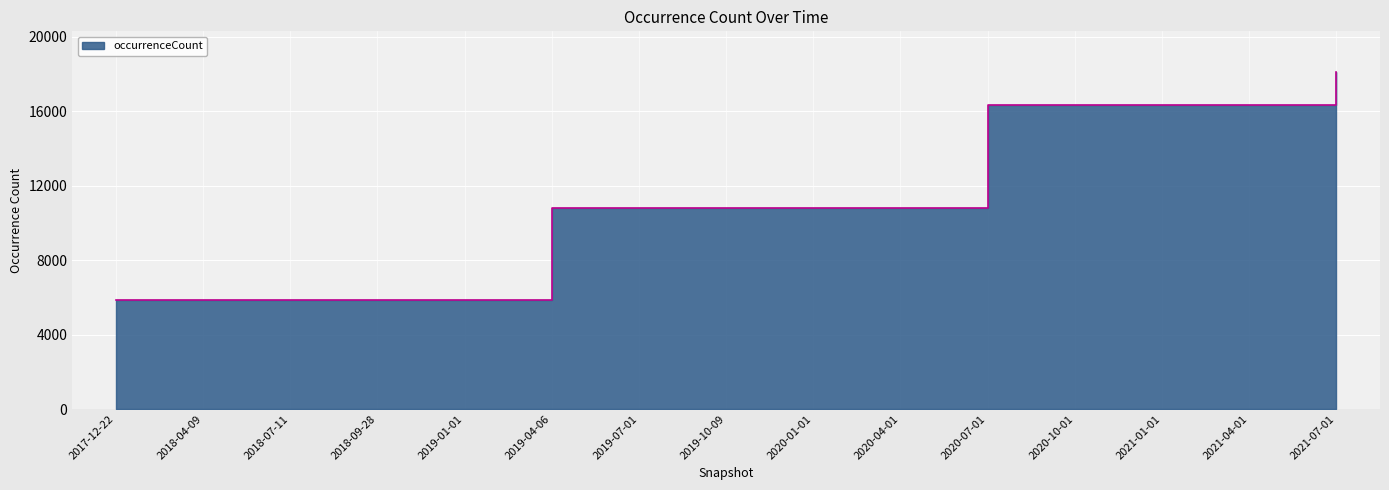

Reading right to left, extract all data points from this chart.

18110	16314	16314	16314	16314	10784	10784	10784	10784	10784	5861	5861	5861	5861	5861